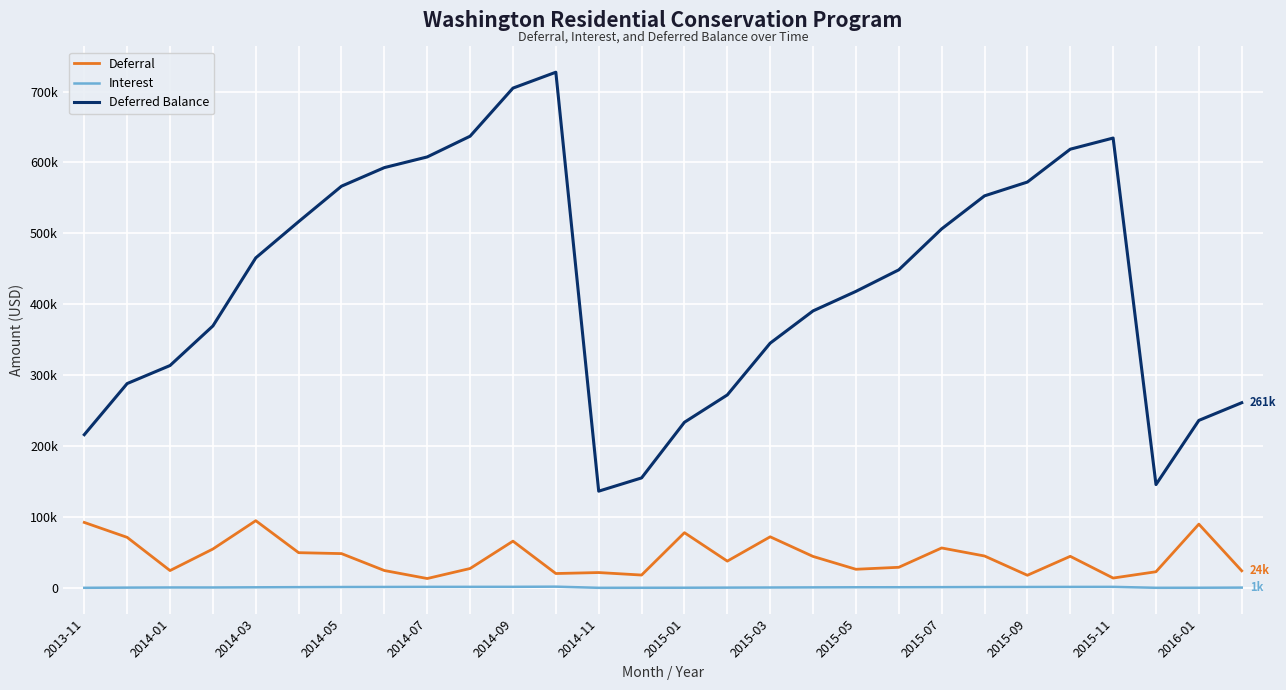

True or false: Interest and Deferral cross at least once.

False